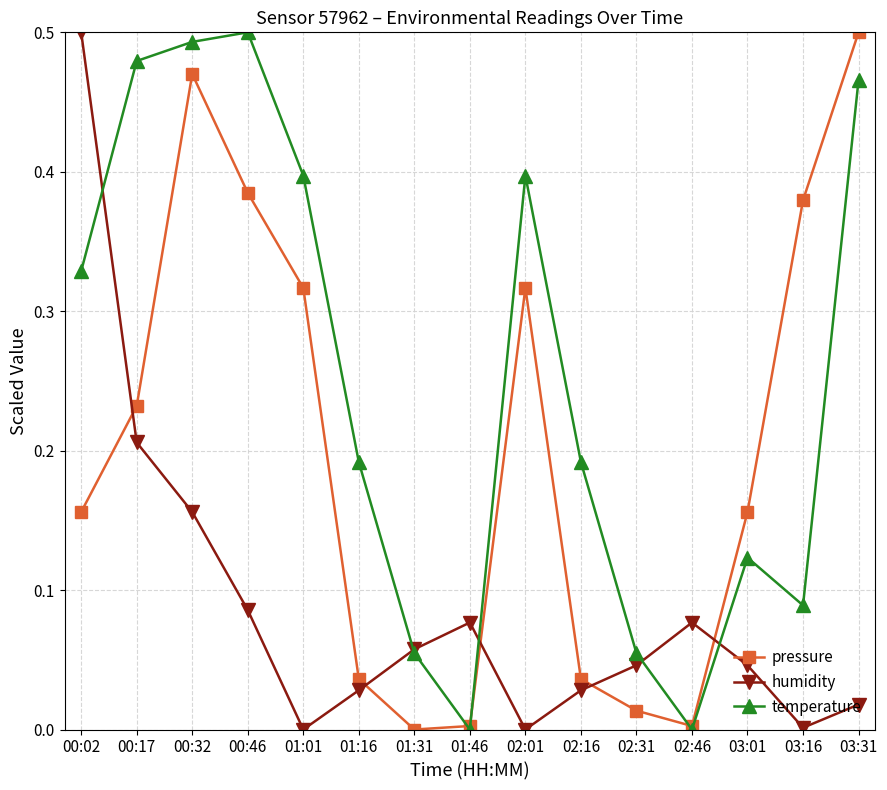

How many interior local peaks does the temperature series have?

3